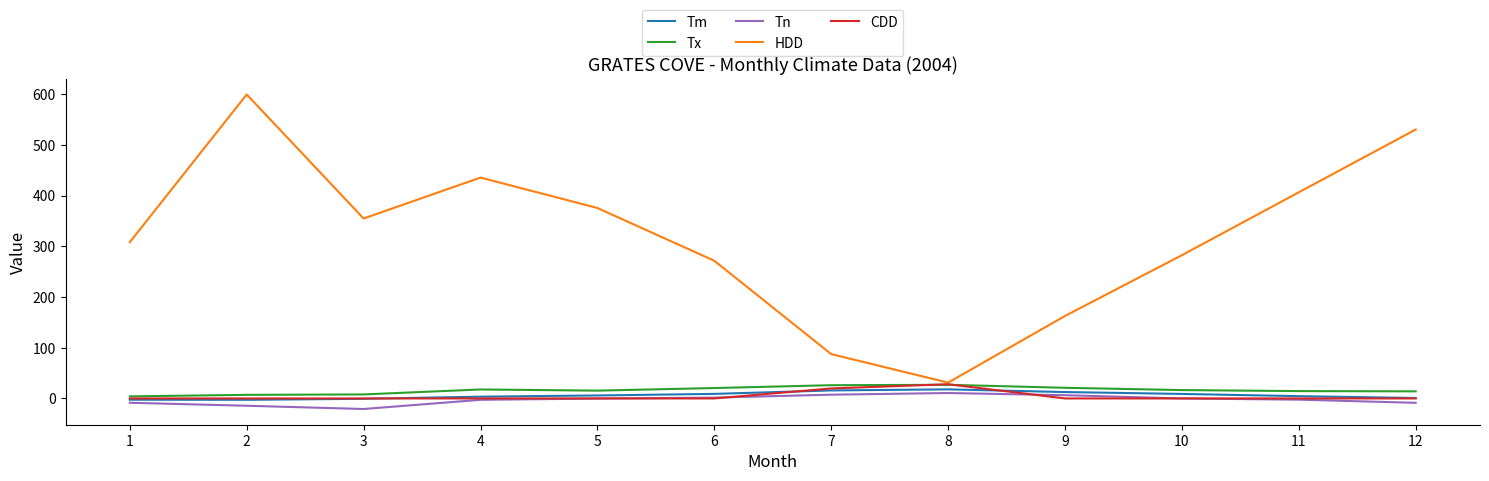

What is the sum of all HDD values?

3844.3